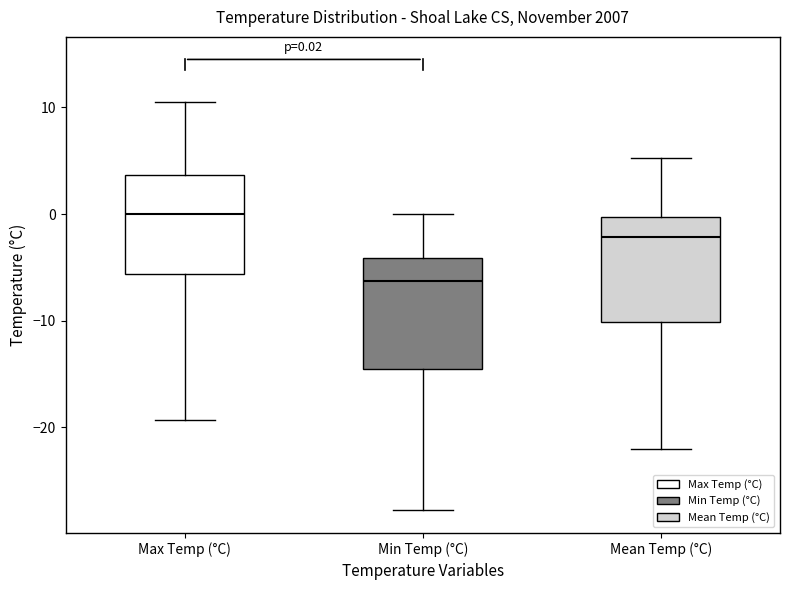

Which box has the lowest median line?

Min Temp (°C)